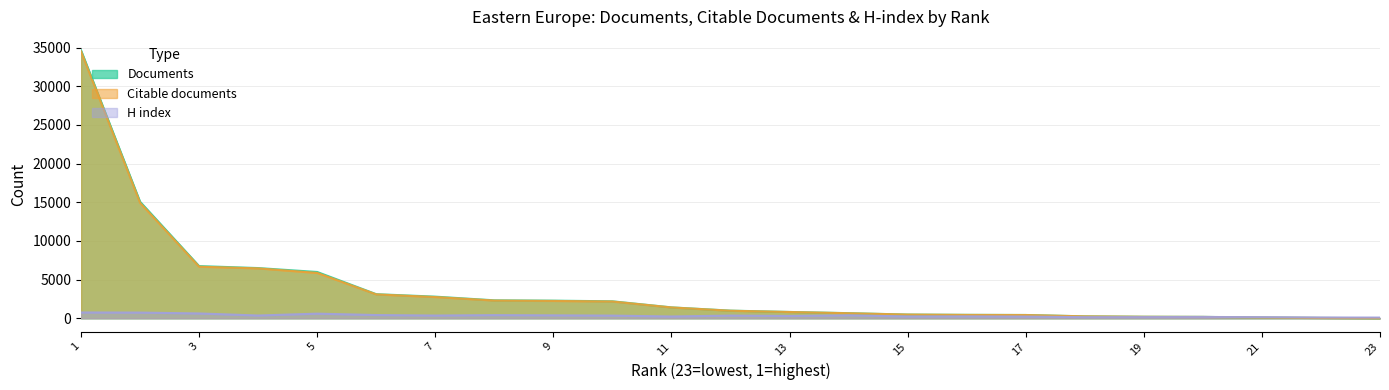

What are all the series names shown in the legend?

Documents, Citable documents, H index